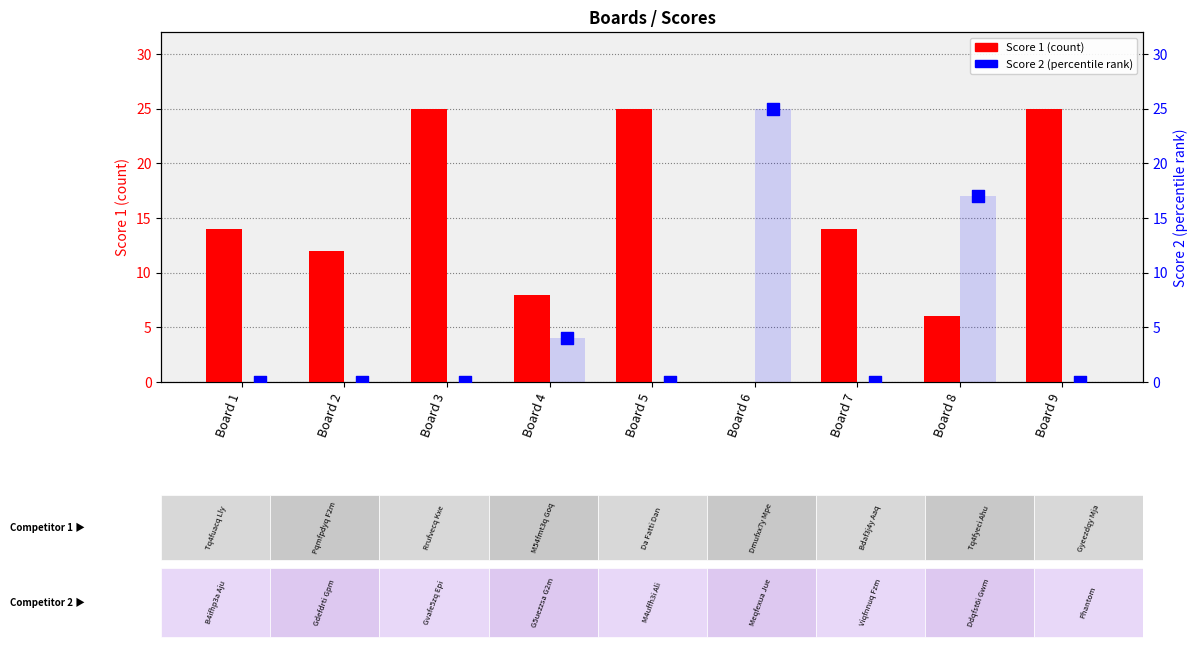

At how many categories does at least one series exceed 18?

4